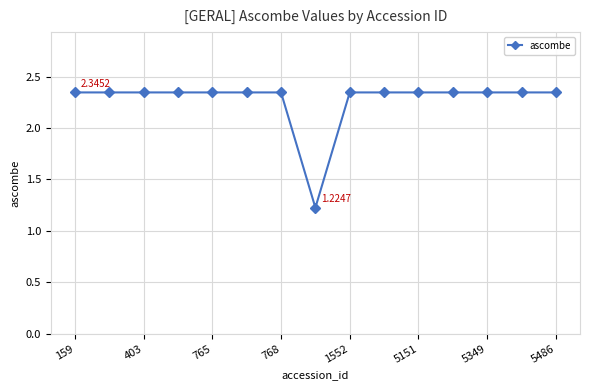

What is the difference between the maximum and minimum values?

1.1